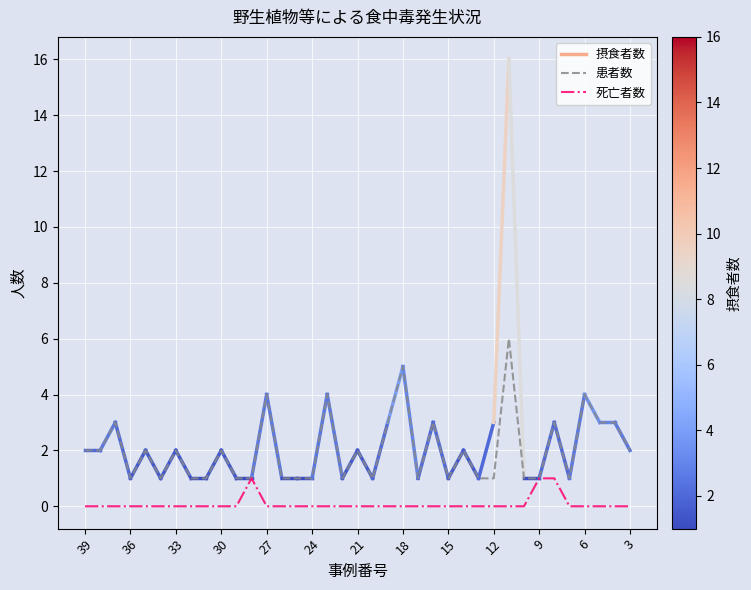

List the series in order of their overall mean, highest first.

患者数, 死亡者数